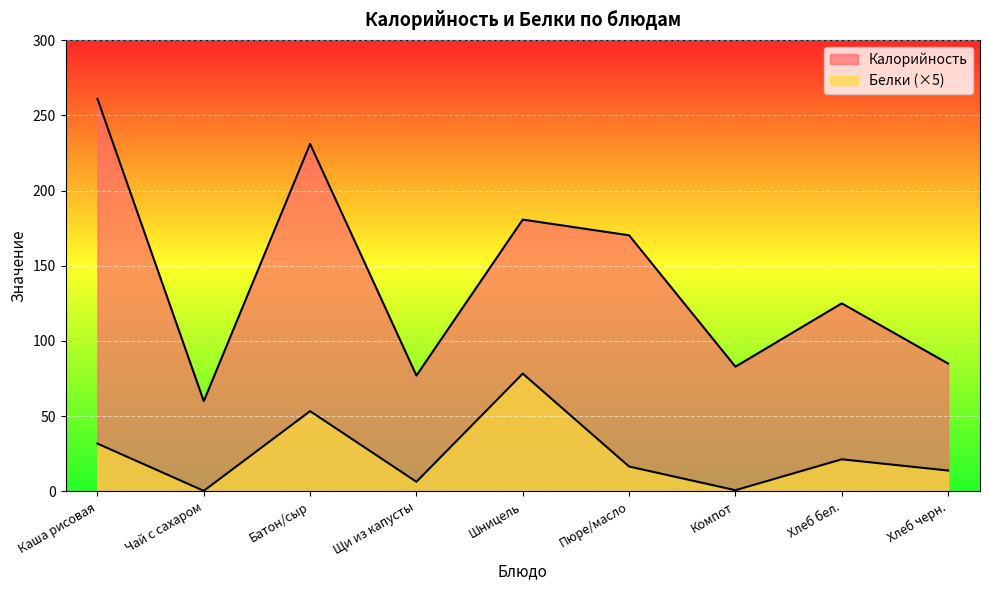

True or false: Калорийность and Белки intersect in this chart.

False